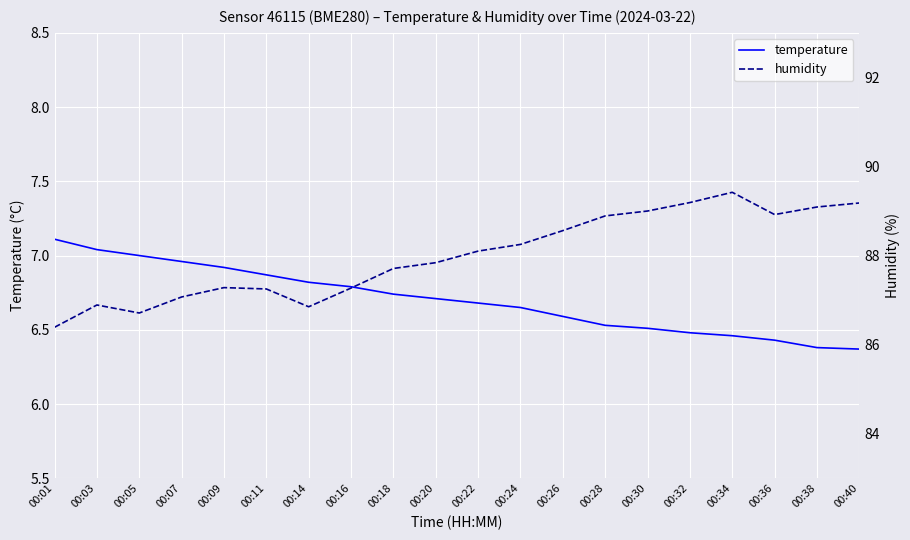

Does the chart display data point markers on the line(s)?

No